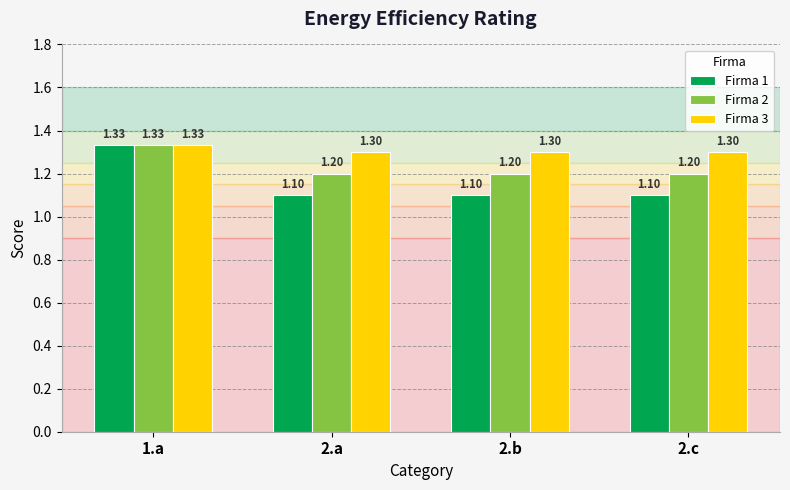

Rank the series by their average value, from lowest to highest.

Firma 1, Firma 2, Firma 3